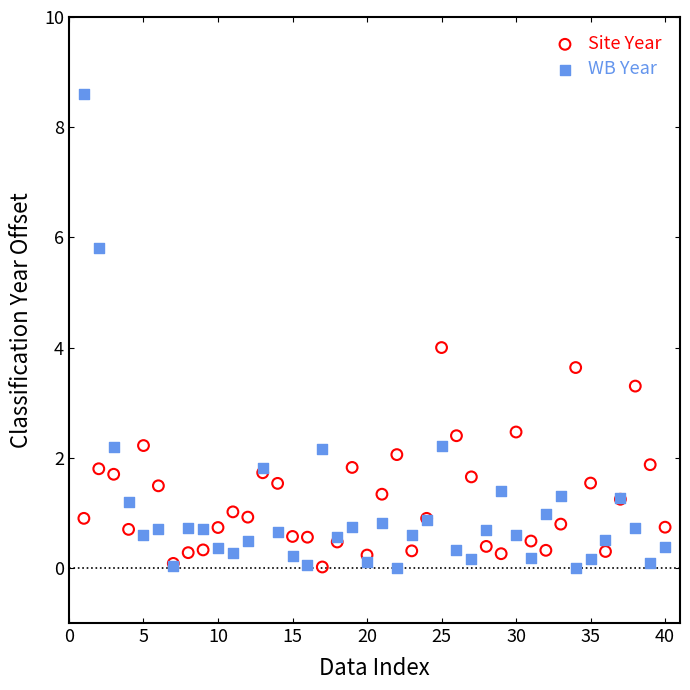

Which series has the widest spread of Y values?

WB Year